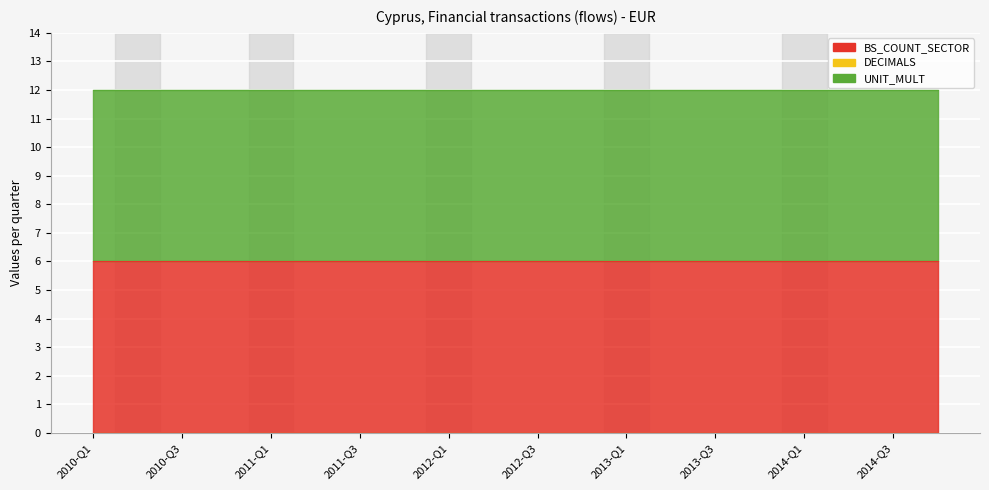

Does the chart display data point markers on the line(s)?

No